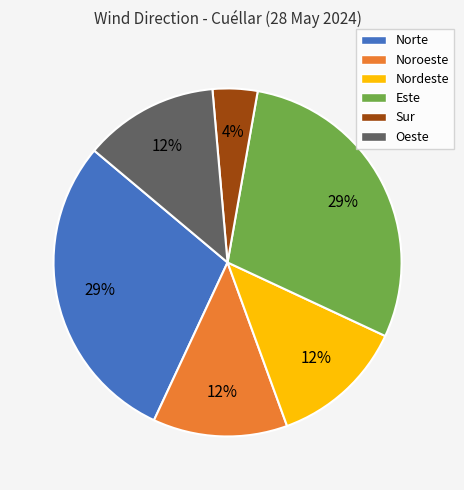

Combined, do Nordeste and Este account for over 50%?

No